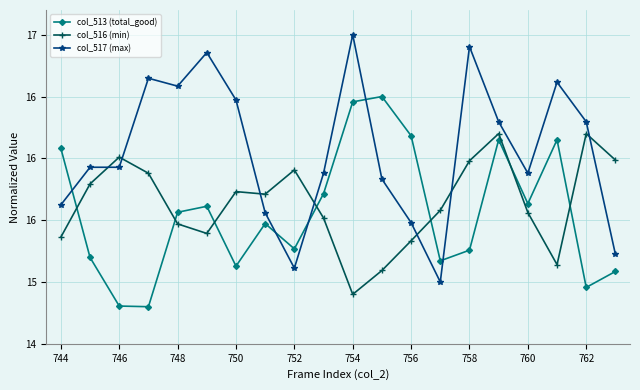

List the series in order of their peak value, highest first.

col_517 (max), col_513 (total_good), col_516 (min)